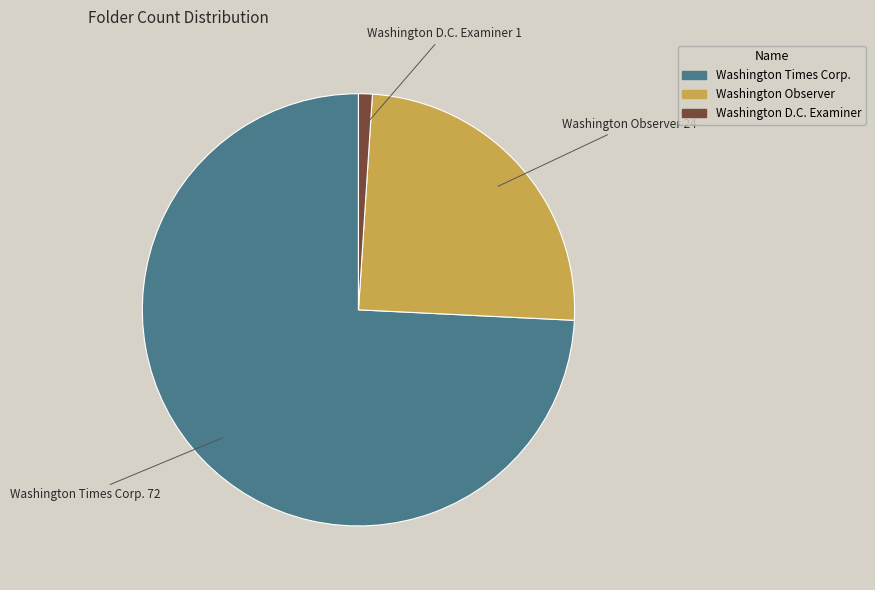

Does any single category account for the majority?

Yes